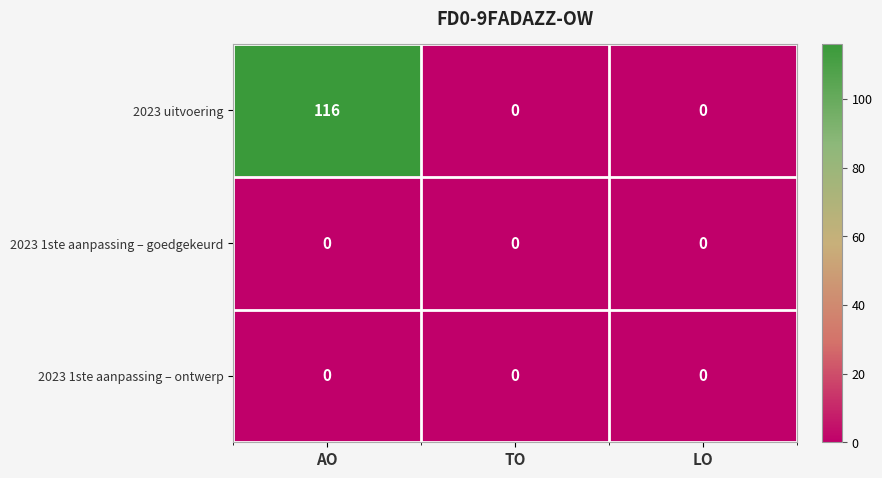

What is the sum of the 2023 uitvoering values at LO and AO?

116